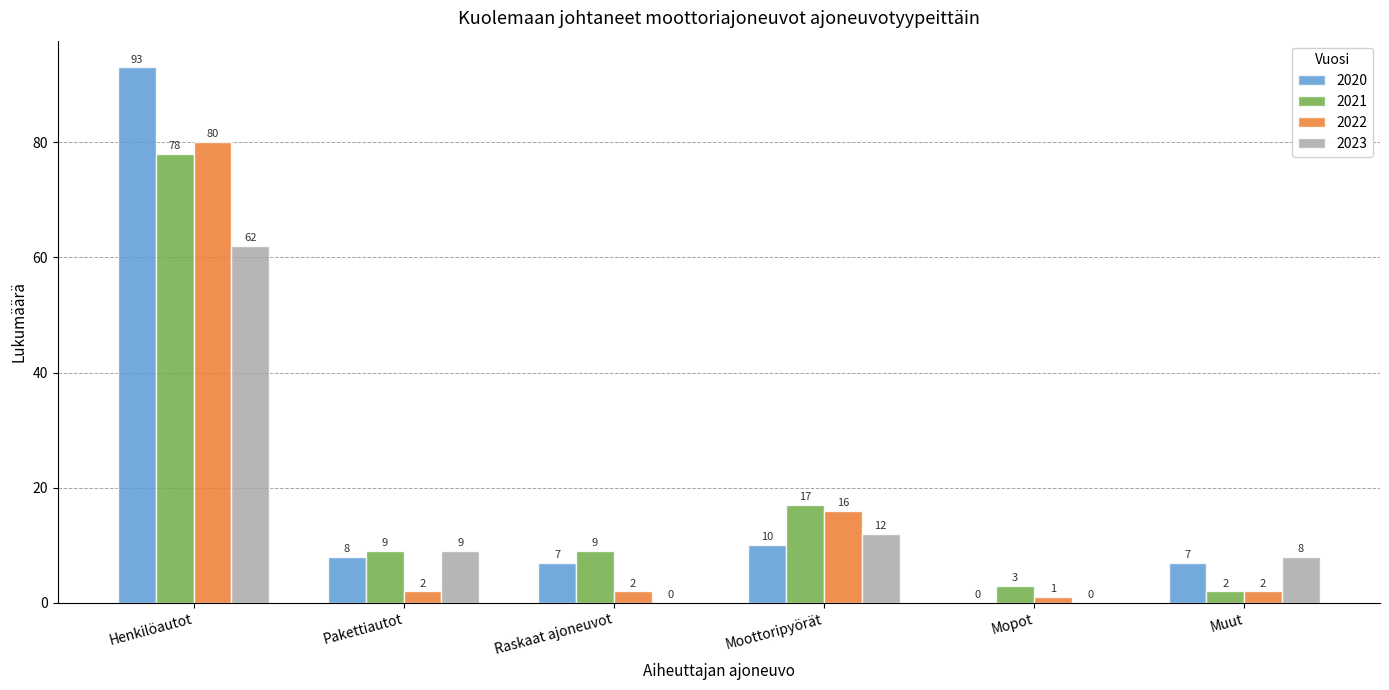

How many categories are shown in the chart?

6